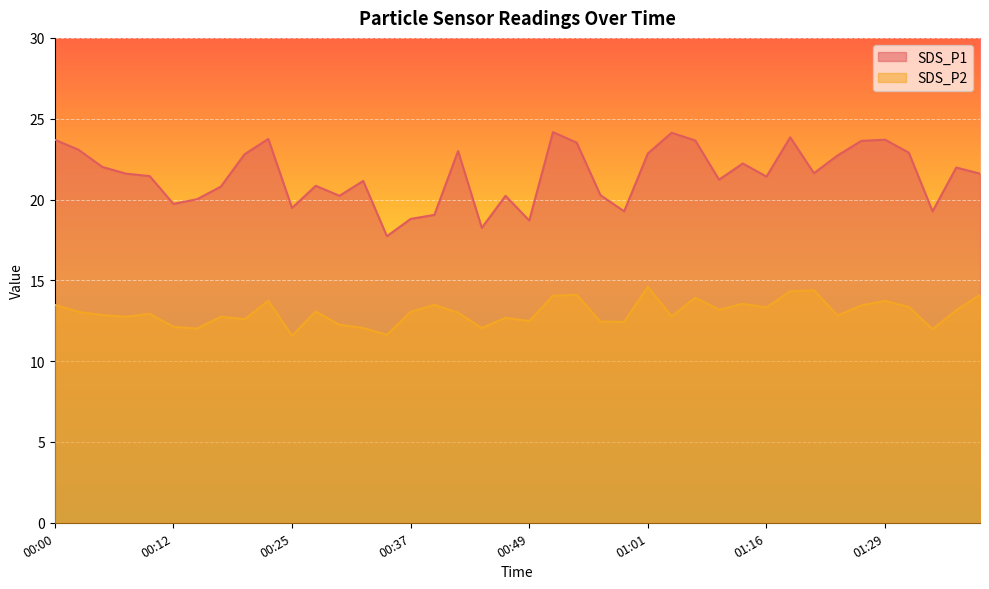

What is the sum of the SDS_P2 values at 00:17 and 01:08?

25.9